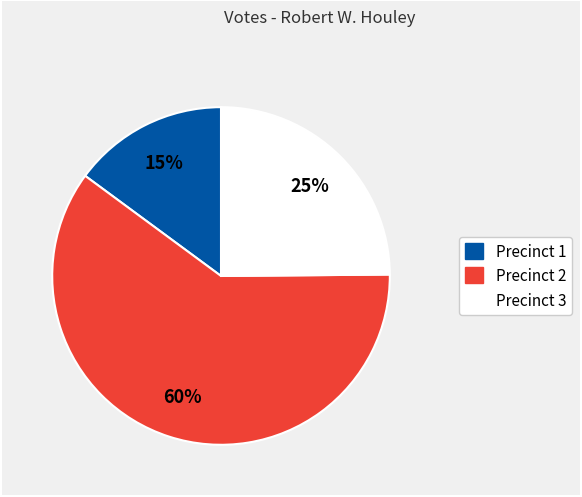

To the nearest percent, what is the average slice percentage?

33%